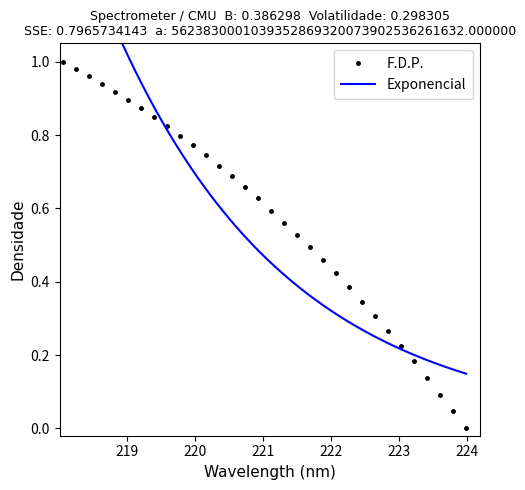

True or false: F.D.P. has more than 2 points higher than both neighbors.

False